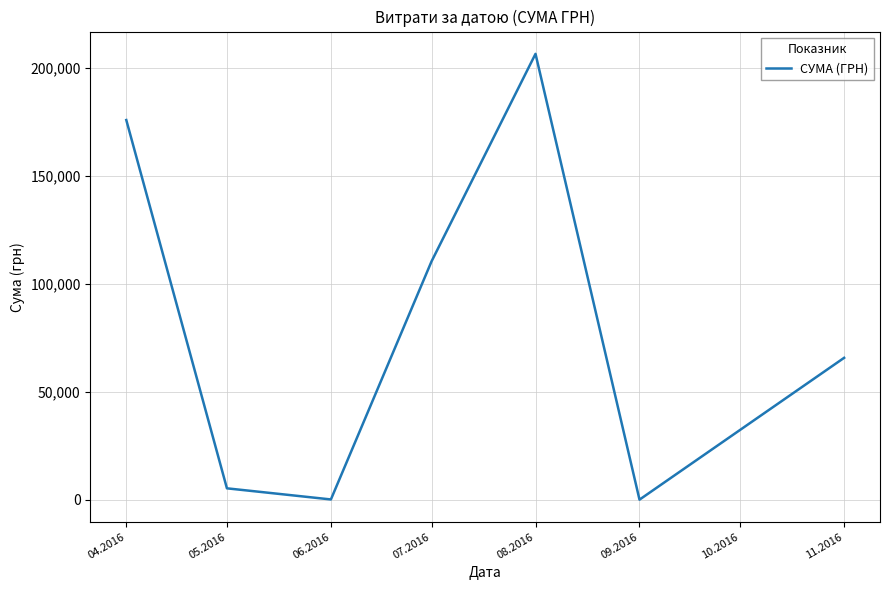

At which category does the data reach its first local valley?

06.2016